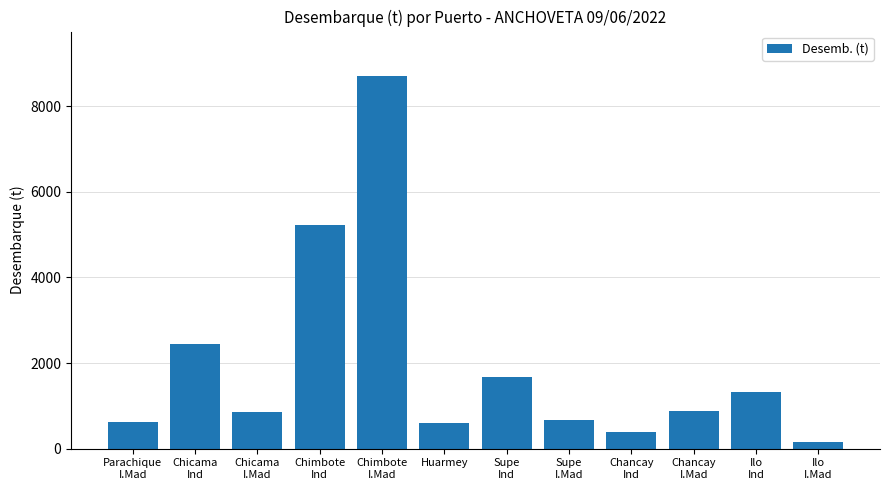

Which label corresponds to the largest value in the chart?

Chimbote
I.Mad